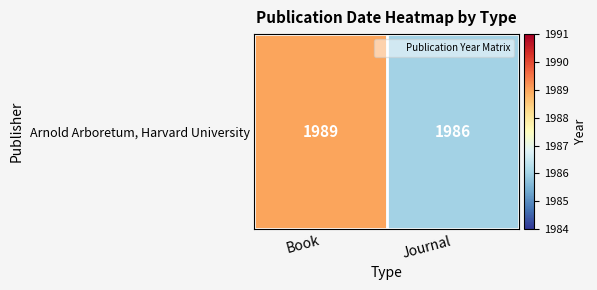

What is the ratio of the value at Journal to the value at Book?

1.0